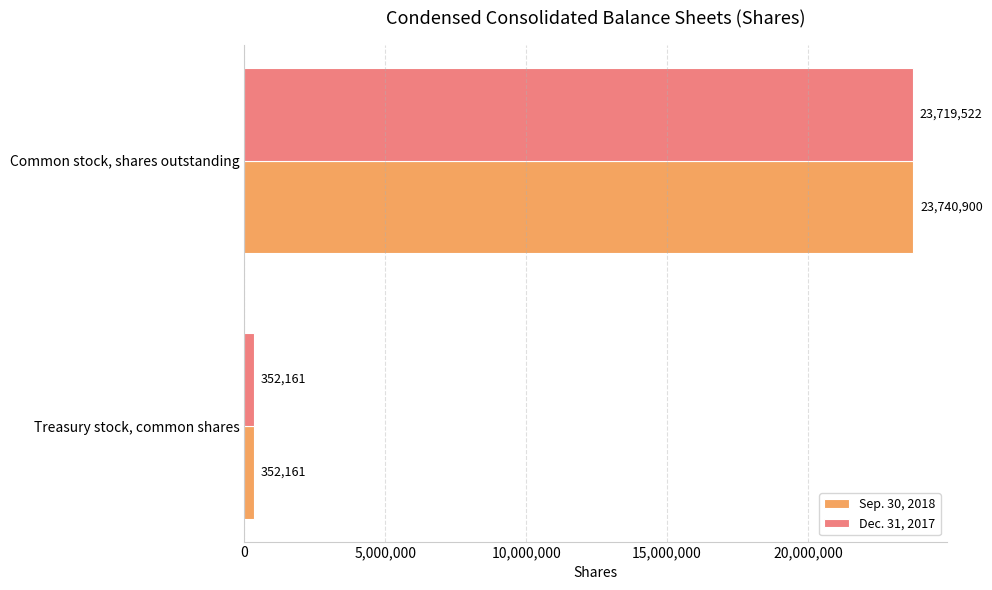

Which series has the largest range (max minus min)?

Sep. 30, 2018